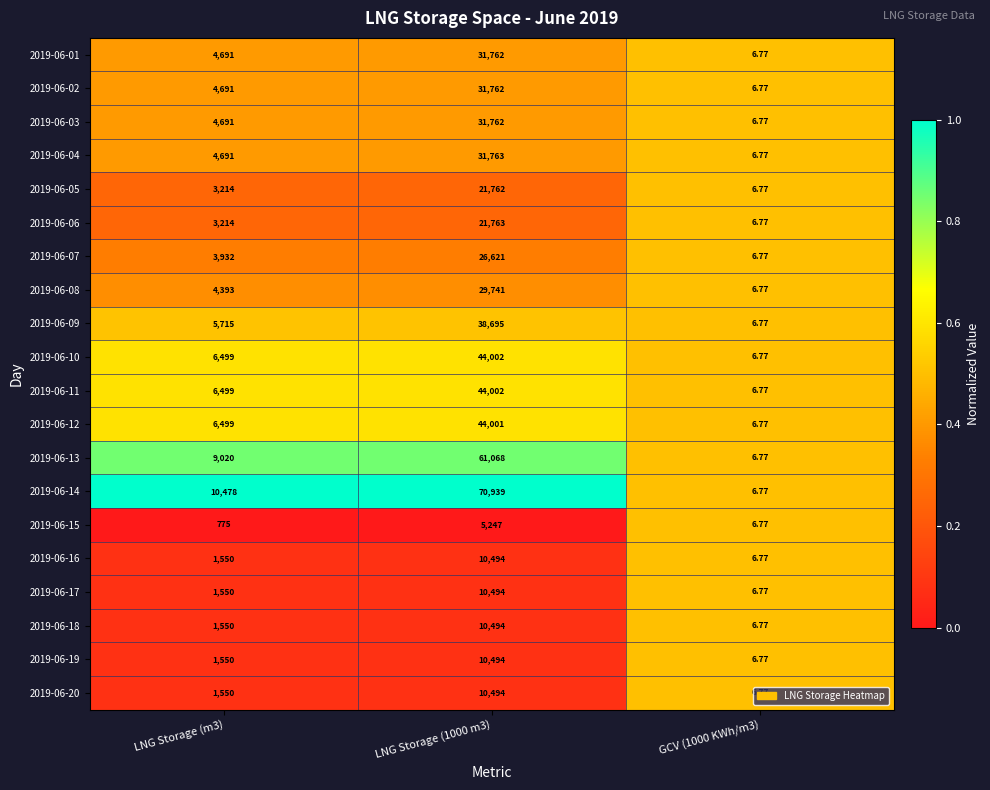

Is the value of 2019-06-16 at LNG Storage (m3) greater than the value of 2019-06-20 at GCV (1000 KWh/m3)?

Yes